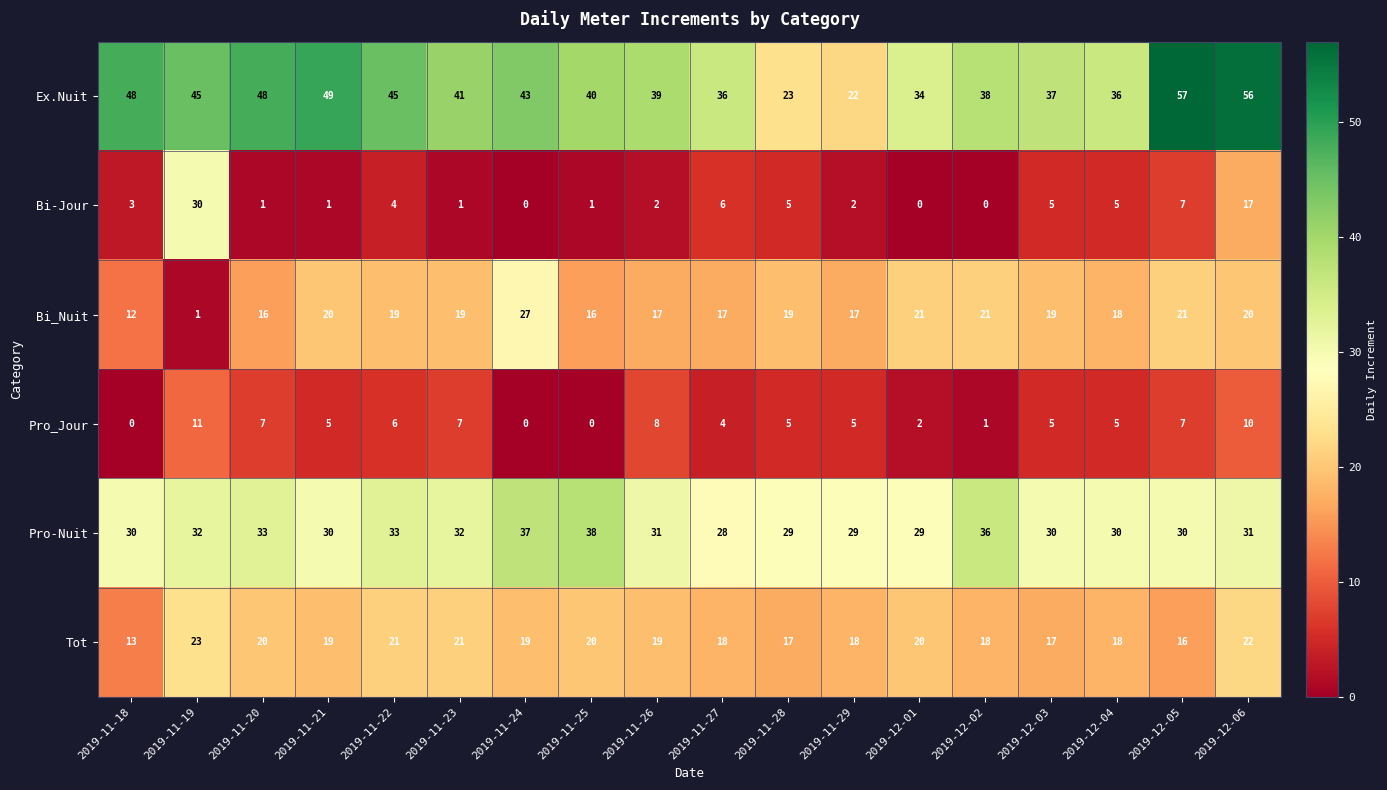

Rank the series at 2019-11-19 from highest to lowest value.

Ex.Nuit, Pro-Nuit, Bi-Jour, Tot, Pro_Jour, Bi_Nuit